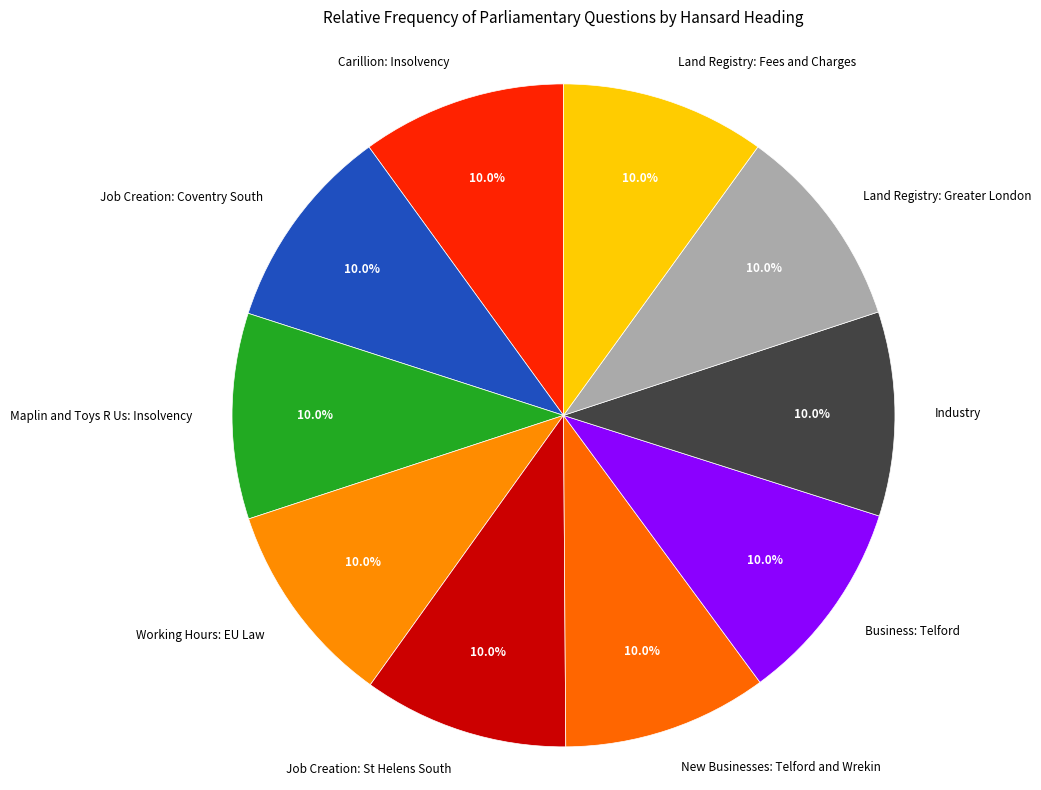

Is there any slice that represents more than half of the pie?

No